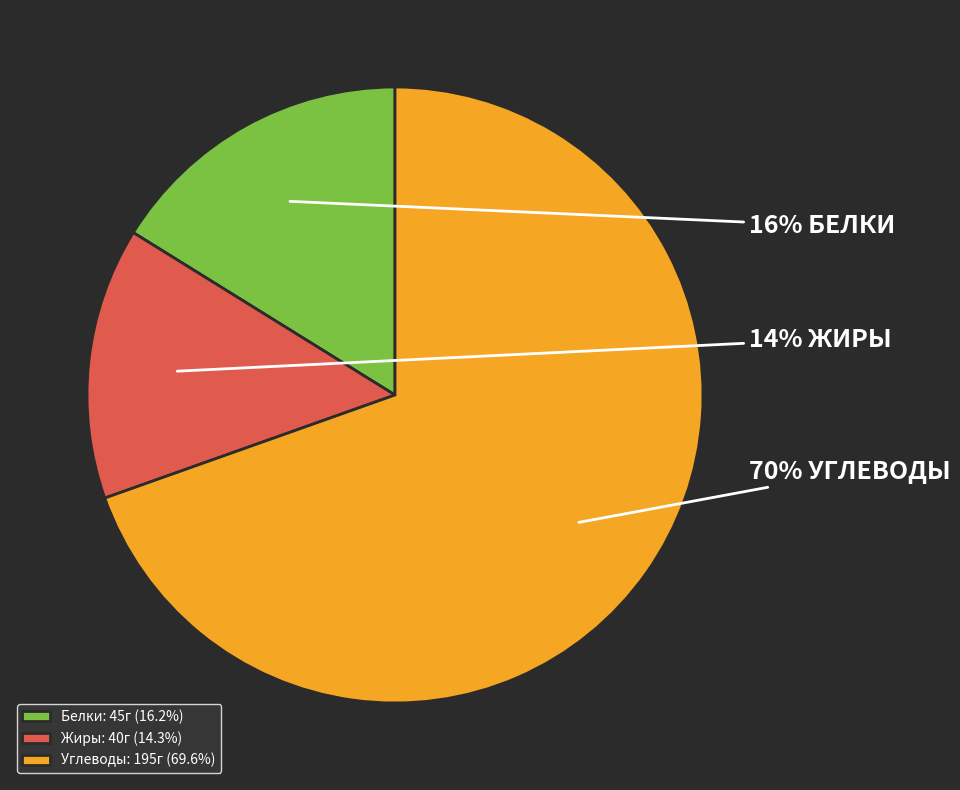

Does Углеводы: 195г (69.6%) account for over 50% of the chart?

Yes